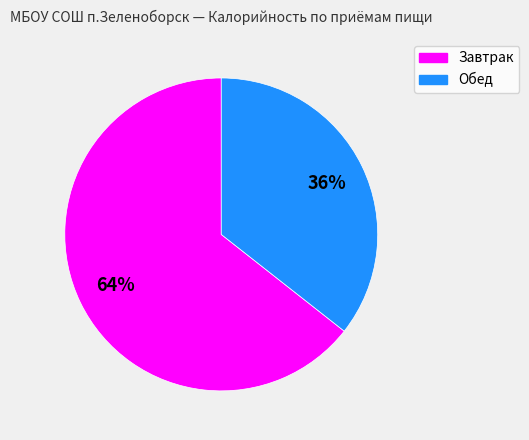

To the nearest percent, what portion does Обед represent?

36%